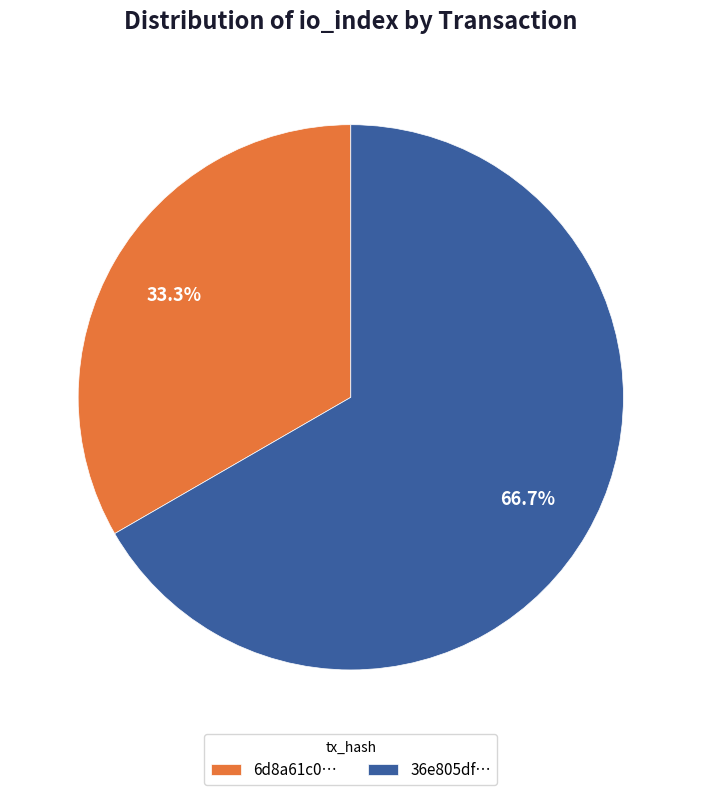

What is the largest slice in the pie chart?

36e805df…